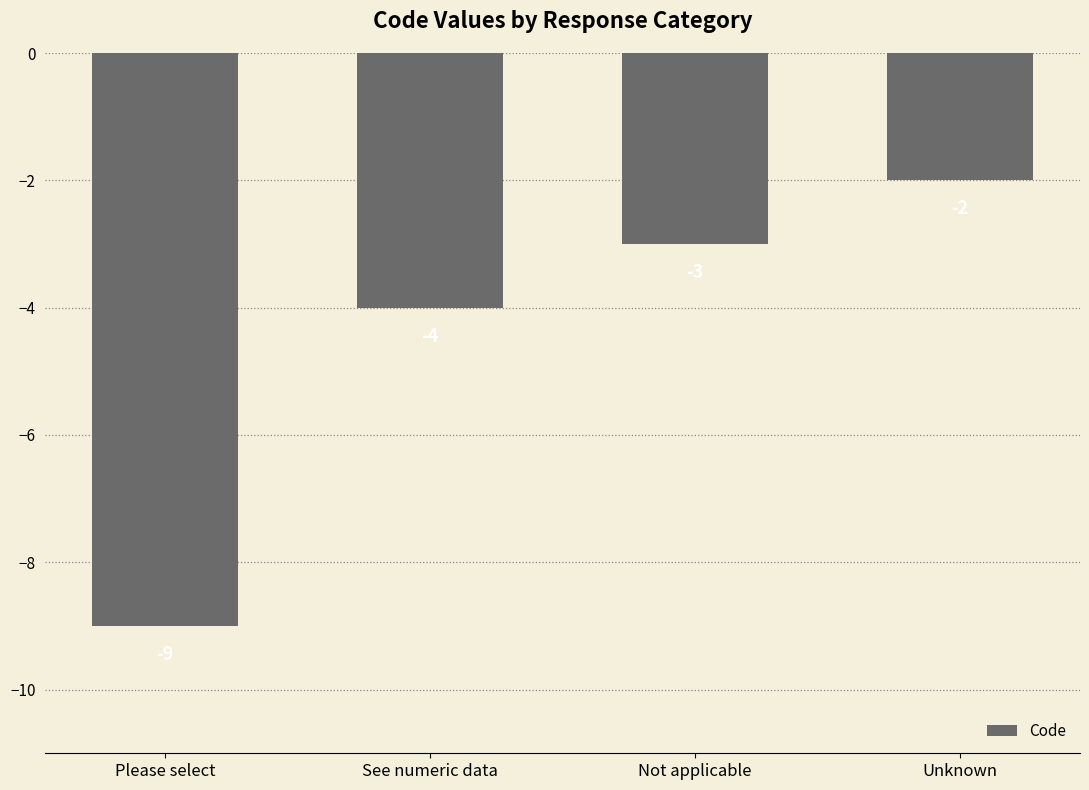

Rank the categories by value from lowest to highest.

Please select, See numeric data, Not applicable, Unknown